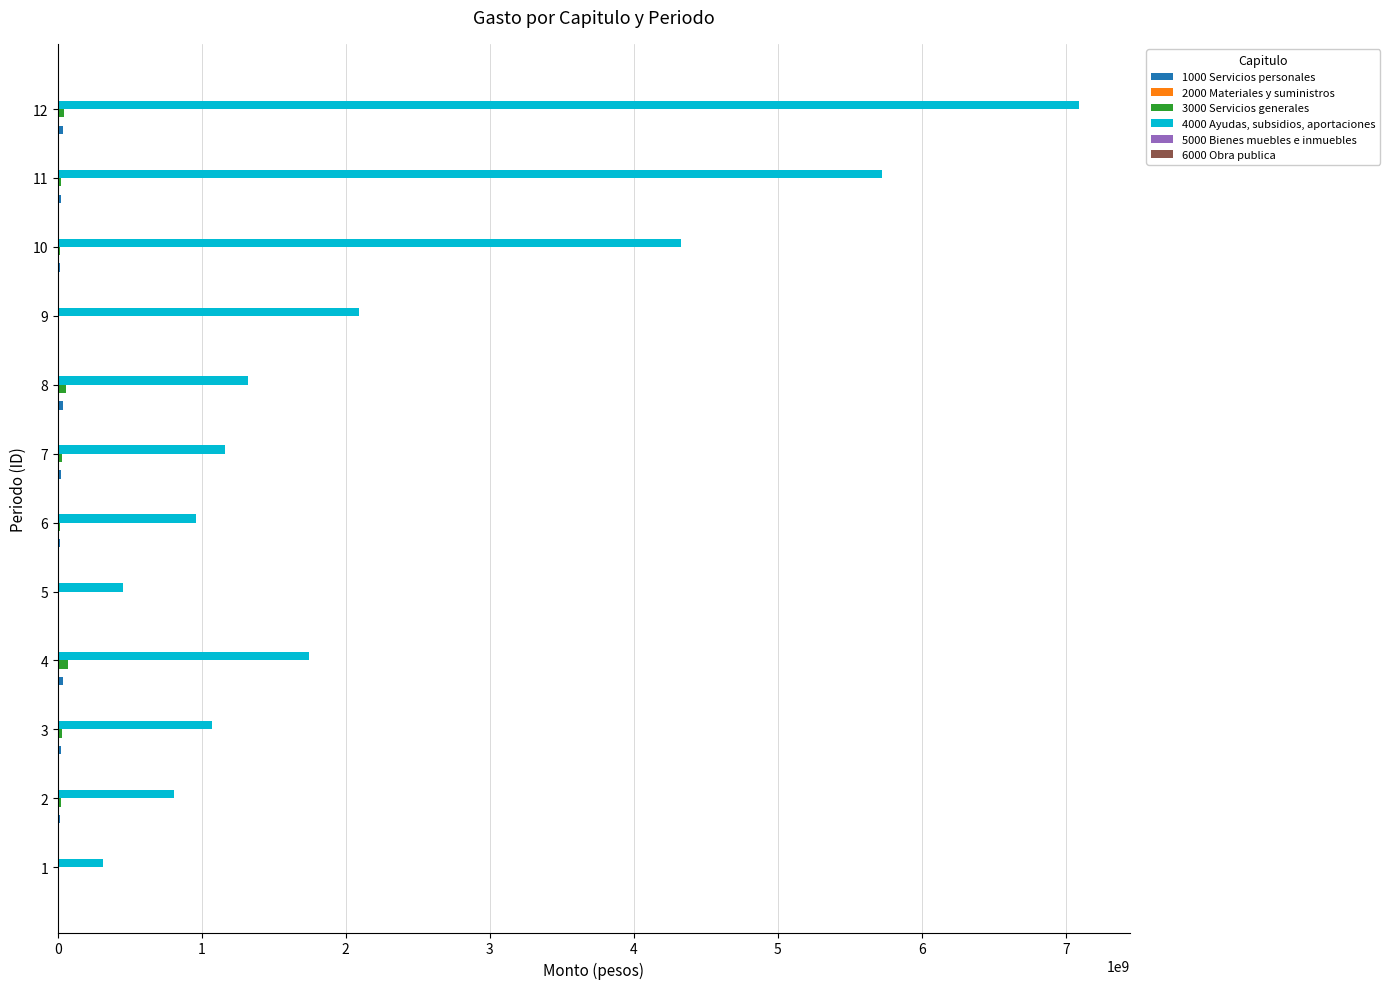

Which series has the largest total across all categories?

4000 Ayudas, subsidios, aportaciones